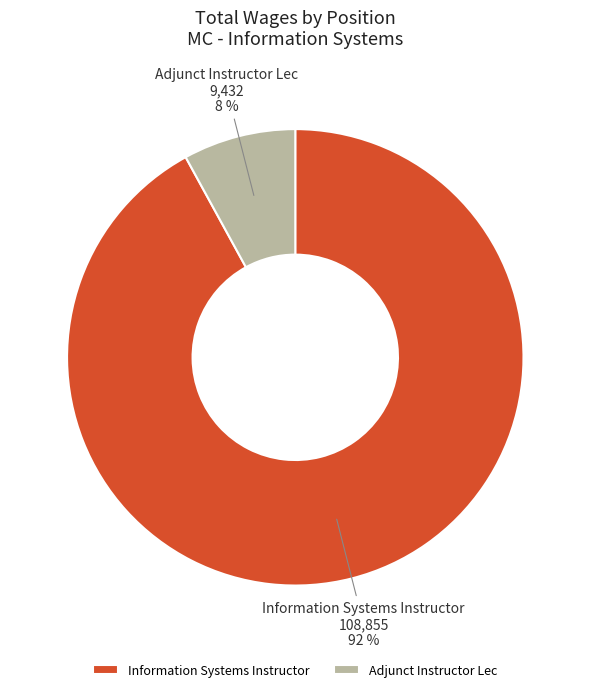

Which has a higher value, Information Systems Instructor or Adjunct Instructor Lec?

Information Systems Instructor